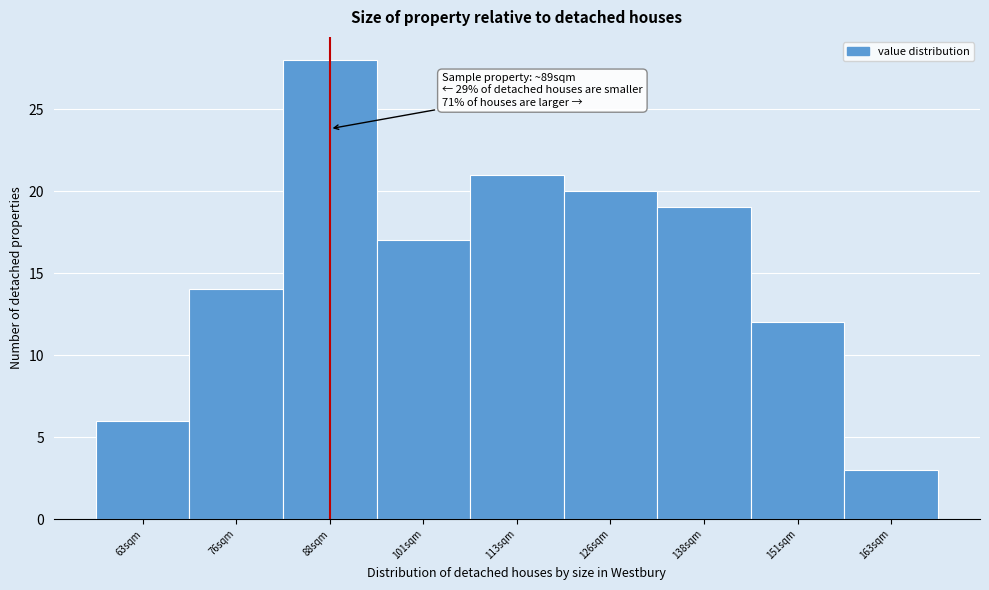

Which range on the x-axis has the tallest bar?

82 to 94